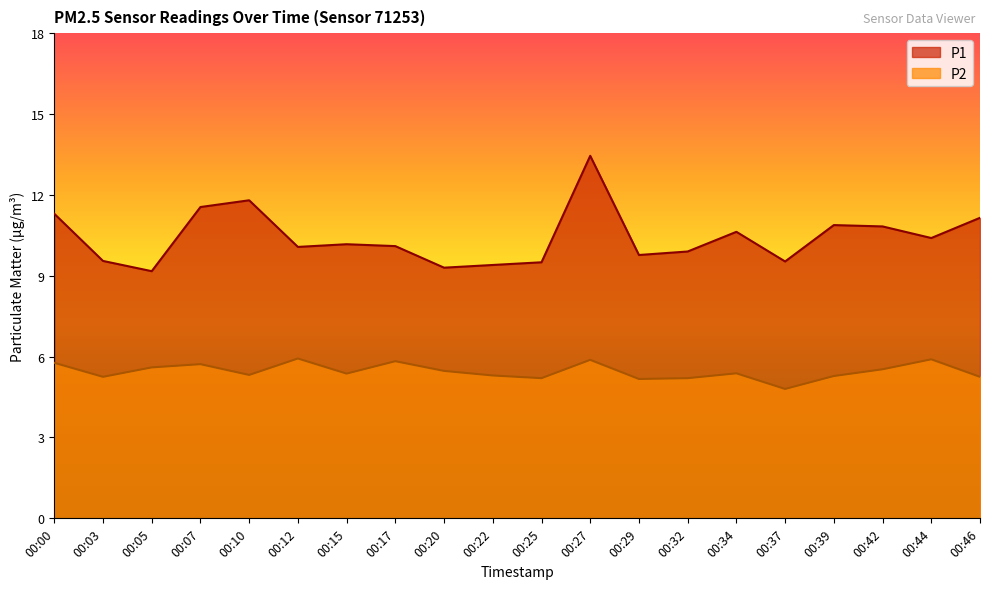

Reading right to left, list all the values displayed in this chart.

P1: 11.2	10.4	10.8	10.9	9.5	10.6	9.9	9.8	13.4	9.5	9.4	9.3	10.1	10.2	10.1	11.8	11.6	9.2	9.6	11.3
P2: 5.2	5.9	5.5	5.3	4.8	5.4	5.2	5.2	5.9	5.2	5.3	5.5	5.8	5.4	5.9	5.3	5.7	5.6	5.2	5.8